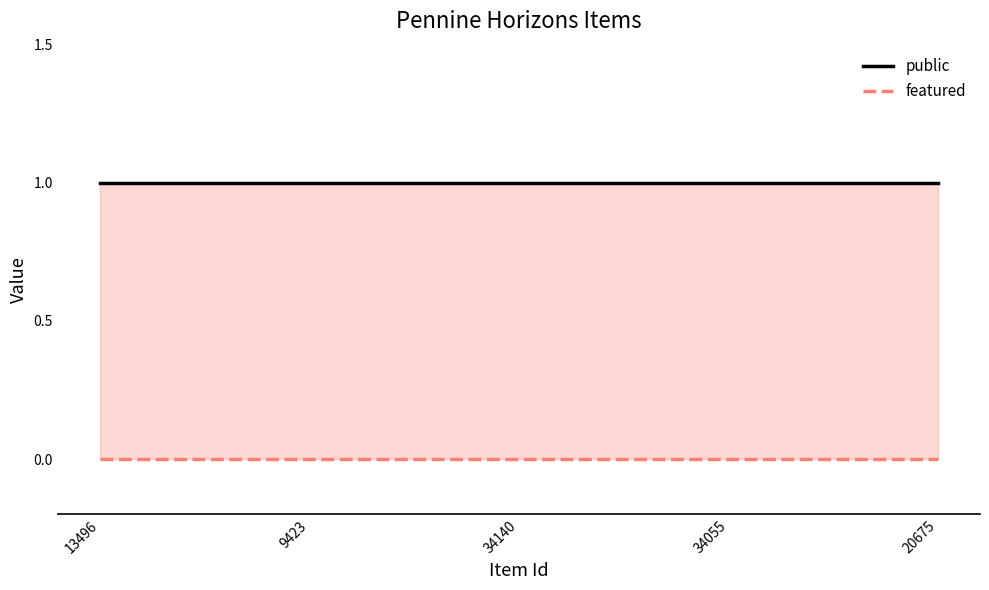

What is the label of the 3rd point from the right?

34140